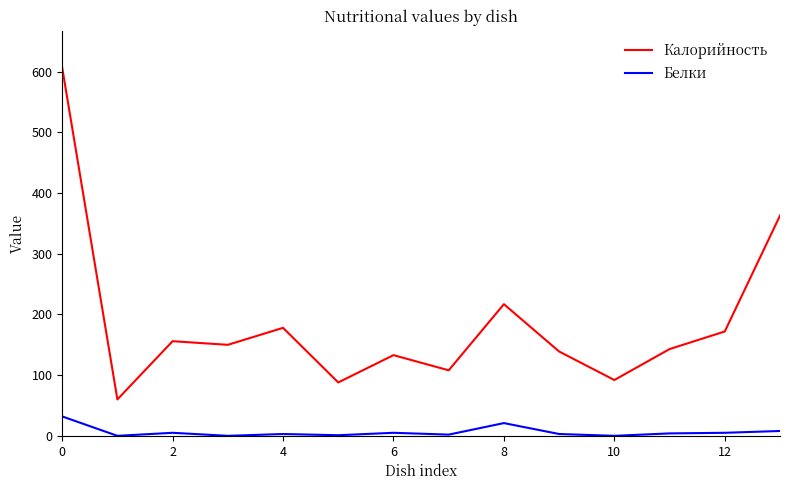

Does the chart display data point markers on the line(s)?

No